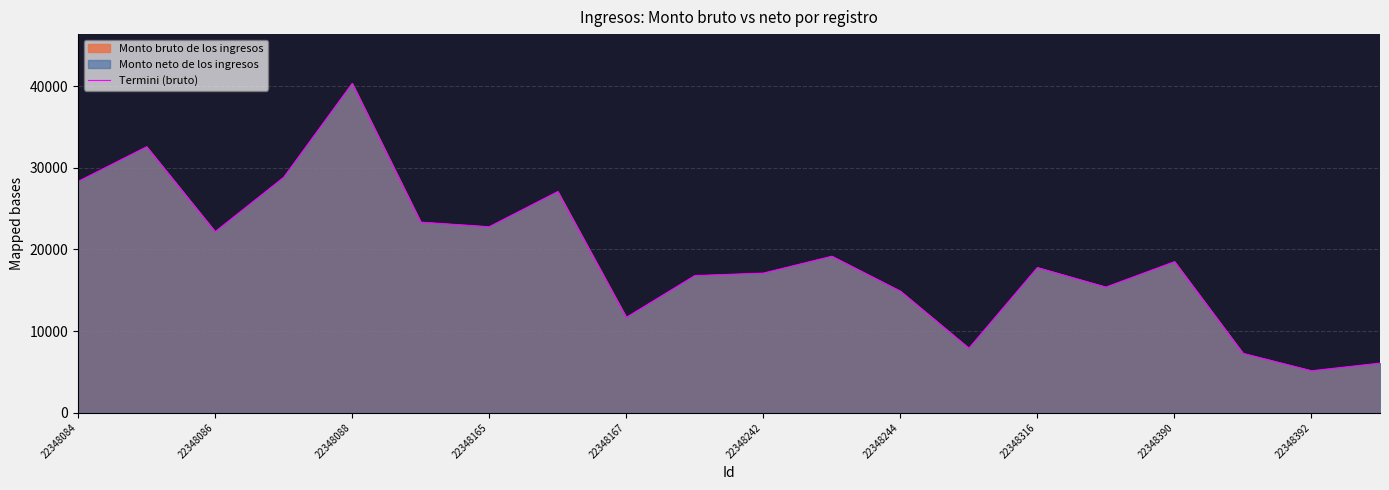

The value at 22348086 is 30630.2. True or false?

False